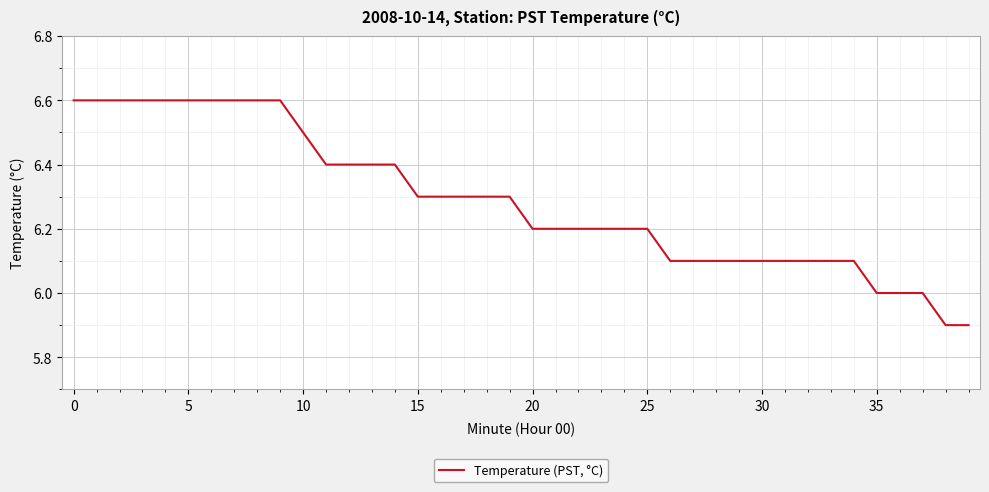

Count the number of categories in the chart.

40